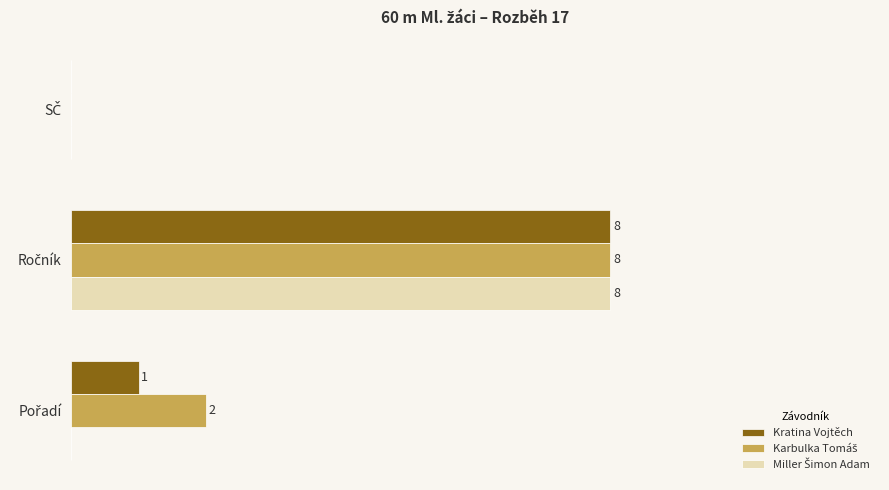

What is the difference between the maximum and minimum values in the Kratina Vojtěch series?

8